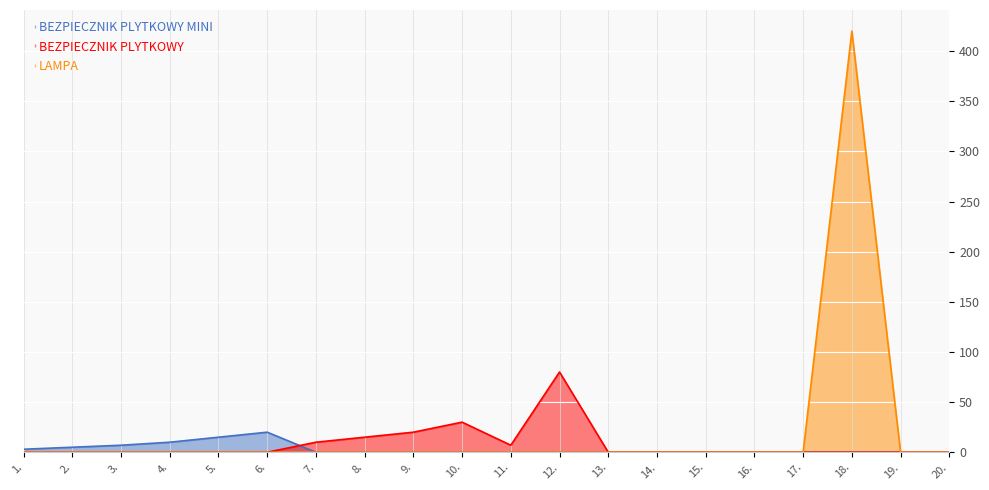

What position from the left is 15.?

15